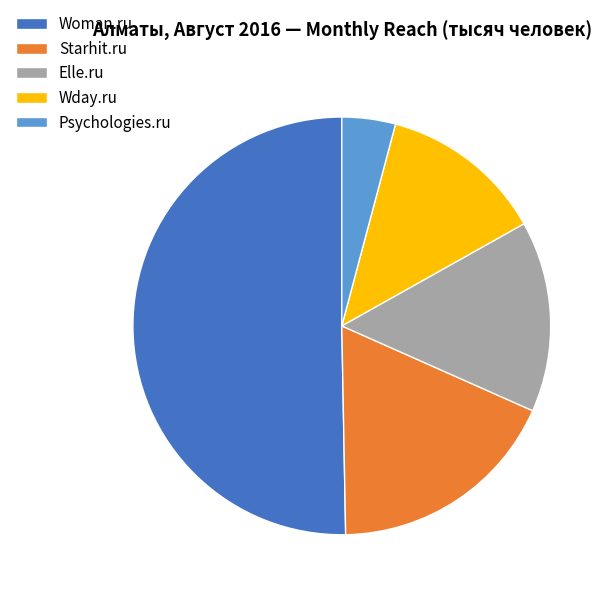

Count the number of slices in the pie.

5